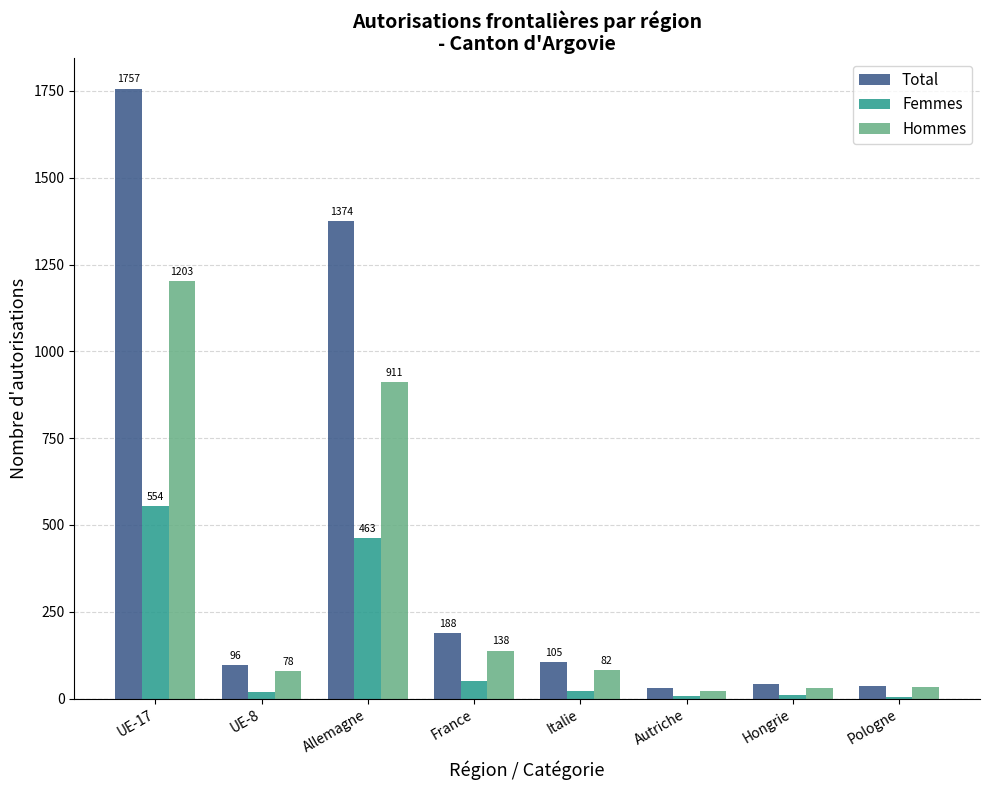

Read the Hommes value at UE-8, to the nearest 100.

100